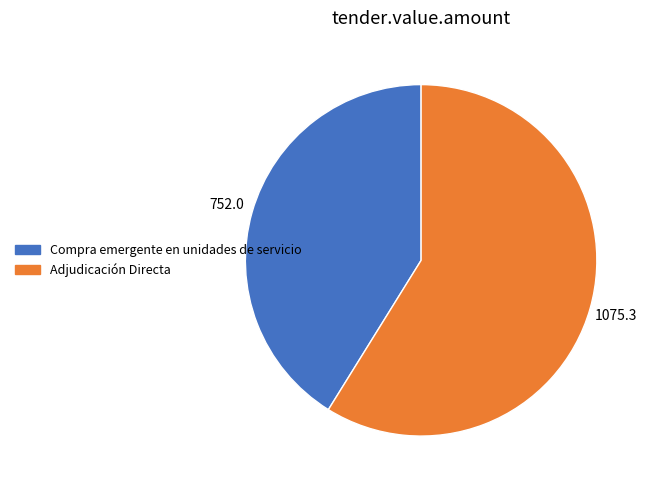

True or false: Adjudicación Directa accounts for 1% of the total.

False